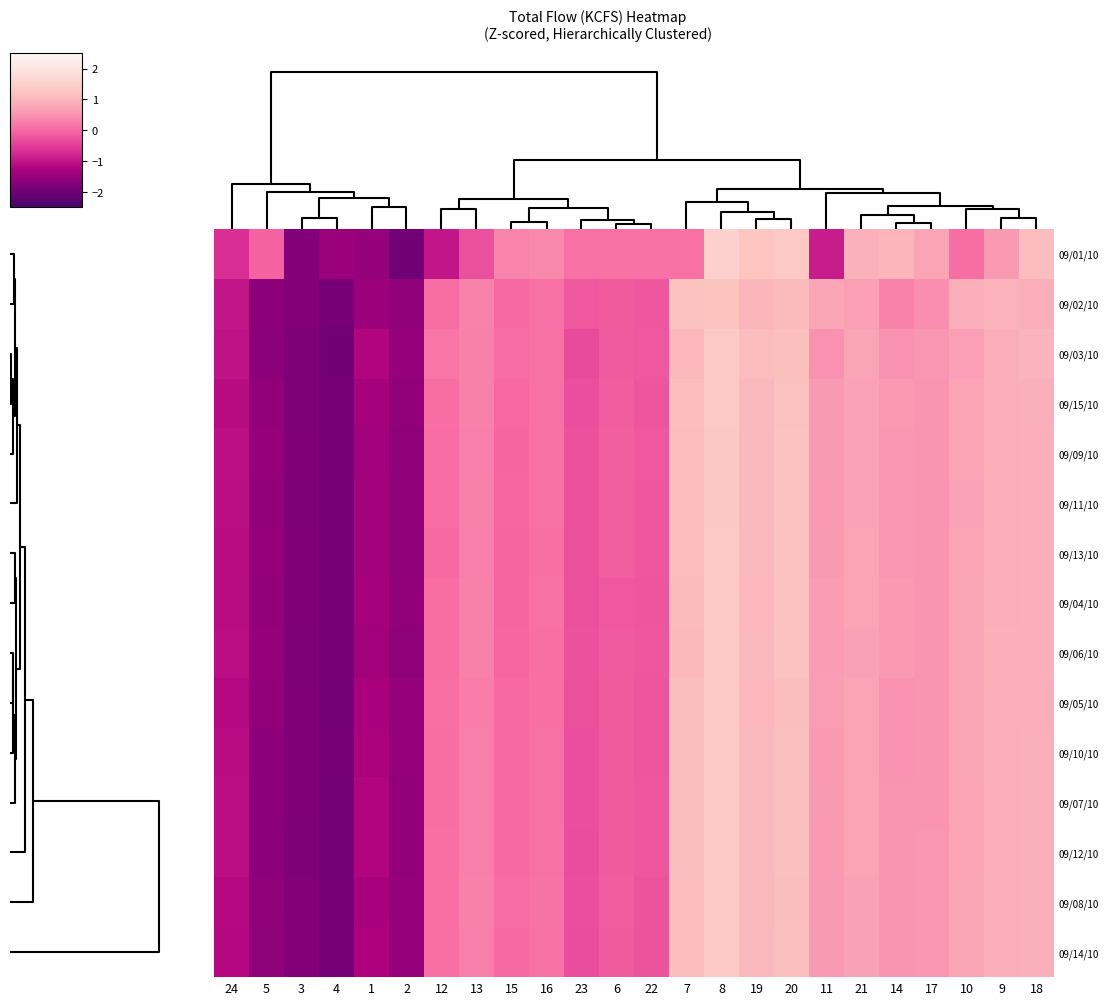

Reading left to right, list all the values displayed in this chart.

09/01/10: 24=-0.7	5=-0.0	3=-1.8	4=-1.5	1=-1.6	2=-2.0	12=-1.0	13=-0.3	15=0.3	16=0.4	23=0.1	6=0.1	22=0.1	7=0.1	8=1.5	19=1.3	20=1.3	11=-0.9	21=0.9	14=1.0	17=0.7	10=0.1	9=0.6	18=1.1
09/02/10: 24=-1.0	5=-1.6	3=-1.8	4=-1.9	1=-1.5	2=-1.6	12=0.1	13=0.3	15=0.0	16=0.1	23=-0.2	6=-0.2	22=-0.2	7=1.2	8=1.2	19=1.0	20=1.1	11=0.7	21=0.7	14=0.3	17=0.4	10=0.9	9=0.9	18=0.9
09/03/10: 24=-1.0	5=-1.7	3=-1.8	4=-2.0	1=-1.2	2=-1.6	12=0.2	13=0.3	15=0.0	16=0.1	23=-0.3	6=-0.2	22=-0.2	7=1.0	8=1.3	19=1.1	20=1.2	11=0.5	21=0.7	14=0.5	17=0.5	10=0.6	9=0.9	18=1.0
09/15/10: 24=-1.1	5=-1.6	3=-1.8	4=-1.9	1=-1.3	2=-1.6	12=0.1	13=0.3	15=0.0	16=0.1	23=-0.3	6=-0.1	22=-0.2	7=1.1	8=1.3	19=1.0	20=1.2	11=0.6	21=0.7	14=0.5	17=0.5	10=0.7	9=0.9	18=0.9
09/09/10: 24=-1.1	5=-1.6	3=-1.8	4=-1.9	1=-1.4	2=-1.6	12=0.0	13=0.3	15=-0.0	16=0.1	23=-0.3	6=-0.1	22=-0.2	7=1.1	8=1.3	19=1.0	20=1.2	11=0.6	21=0.7	14=0.5	17=0.5	10=0.7	9=0.9	18=0.9
09/11/10: 24=-1.1	5=-1.6	3=-1.8	4=-1.9	1=-1.4	2=-1.6	12=0.1	13=0.3	15=-0.0	16=0.1	23=-0.3	6=-0.1	22=-0.2	7=1.1	8=1.3	19=1.0	20=1.2	11=0.6	21=0.7	14=0.5	17=0.5	10=0.7	9=0.9	18=0.9
09/13/10: 24=-1.1	5=-1.5	3=-1.8	4=-1.9	1=-1.4	2=-1.6	12=0.0	13=0.3	15=-0.0	16=0.1	23=-0.3	6=-0.1	22=-0.2	7=1.1	8=1.3	19=1.1	20=1.2	11=0.6	21=0.7	14=0.5	17=0.5	10=0.7	9=0.9	18=0.9
09/04/10: 24=-1.1	5=-1.6	3=-1.8	4=-1.9	1=-1.3	2=-1.6	12=0.1	13=0.3	15=-0.0	16=0.1	23=-0.3	6=-0.2	22=-0.2	7=1.1	8=1.4	19=1.0	20=1.2	11=0.6	21=0.7	14=0.6	17=0.5	10=0.7	9=0.9	18=0.9
09/06/10: 24=-1.1	5=-1.6	3=-1.8	4=-1.9	1=-1.4	2=-1.6	12=0.1	13=0.3	15=-0.0	16=0.1	23=-0.3	6=-0.2	22=-0.2	7=1.1	8=1.3	19=1.0	20=1.2	11=0.6	21=0.7	14=0.6	17=0.5	10=0.7	9=0.9	18=0.9
09/05/10: 24=-1.1	5=-1.6	3=-1.8	4=-1.9	1=-1.3	2=-1.6	12=0.1	13=0.3	15=0.0	16=0.1	23=-0.3	6=-0.1	22=-0.2	7=1.1	8=1.3	19=1.0	20=1.1	11=0.6	21=0.7	14=0.5	17=0.5	10=0.8	9=0.9	18=0.9
09/10/10: 24=-1.1	5=-1.6	3=-1.8	4=-1.9	1=-1.3	2=-1.5	12=0.1	13=0.3	15=0.0	16=0.1	23=-0.3	6=-0.1	22=-0.2	7=1.1	8=1.4	19=1.0	20=1.2	11=0.6	21=0.7	14=0.5	17=0.5	10=0.7	9=0.9	18=0.9
09/07/10: 24=-1.1	5=-1.7	3=-1.8	4=-1.9	1=-1.2	2=-1.6	12=0.1	13=0.3	15=0.0	16=0.1	23=-0.3	6=-0.1	22=-0.2	7=1.1	8=1.3	19=1.0	20=1.2	11=0.6	21=0.7	14=0.5	17=0.5	10=0.7	9=0.9	18=0.9
09/12/10: 24=-1.1	5=-1.7	3=-1.8	4=-1.9	1=-1.2	2=-1.6	12=0.1	13=0.3	15=0.0	16=0.1	23=-0.3	6=-0.1	22=-0.2	7=1.1	8=1.3	19=1.0	20=1.2	11=0.6	21=0.7	14=0.5	17=0.5	10=0.7	9=0.9	18=0.9
09/08/10: 24=-1.1	5=-1.6	3=-1.8	4=-1.9	1=-1.3	2=-1.5	12=0.1	13=0.3	15=0.0	16=0.1	23=-0.3	6=-0.1	22=-0.2	7=1.1	8=1.3	19=1.0	20=1.2	11=0.6	21=0.7	14=0.5	17=0.5	10=0.7	9=0.9	18=0.9
09/14/10: 24=-1.2	5=-1.6	3=-1.8	4=-1.9	1=-1.2	2=-1.5	12=0.1	13=0.3	15=0.0	16=0.1	23=-0.3	6=-0.1	22=-0.2	7=1.1	8=1.3	19=1.0	20=1.2	11=0.6	21=0.7	14=0.5	17=0.5	10=0.7	9=0.9	18=0.9